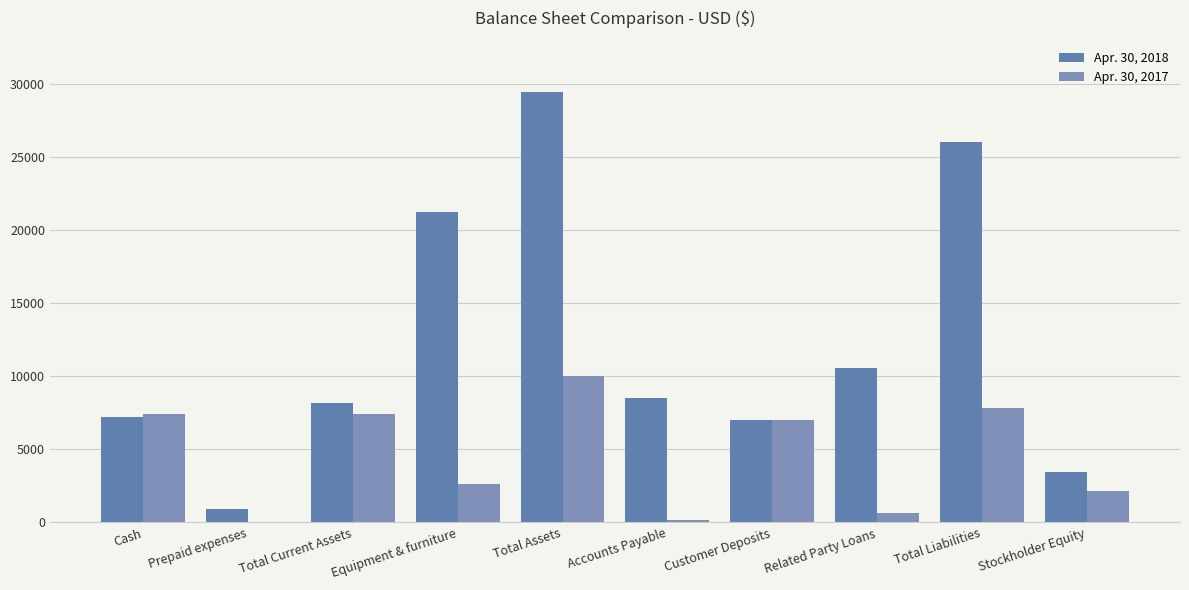

Read the Apr. 30, 2017 value at Accounts Payable.

190